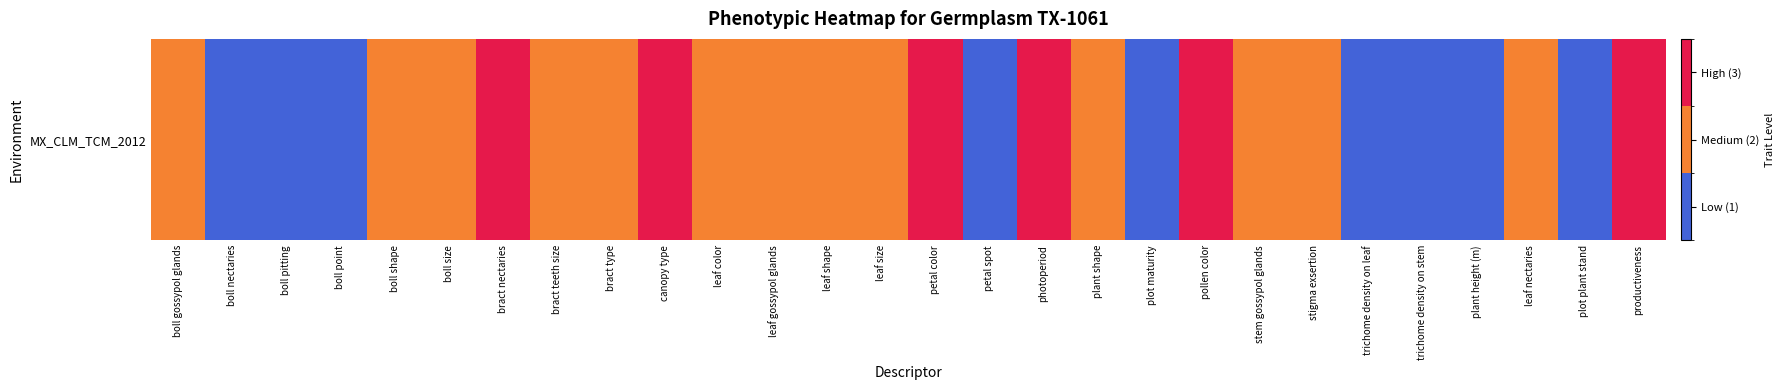

Reading left to right, list all the values displayed in this chart.

2	1	1	1	2	2	3	2	2	3	2	2	2	2	3	1	3	2	1	3	2	2	1	1	1	2	1	3